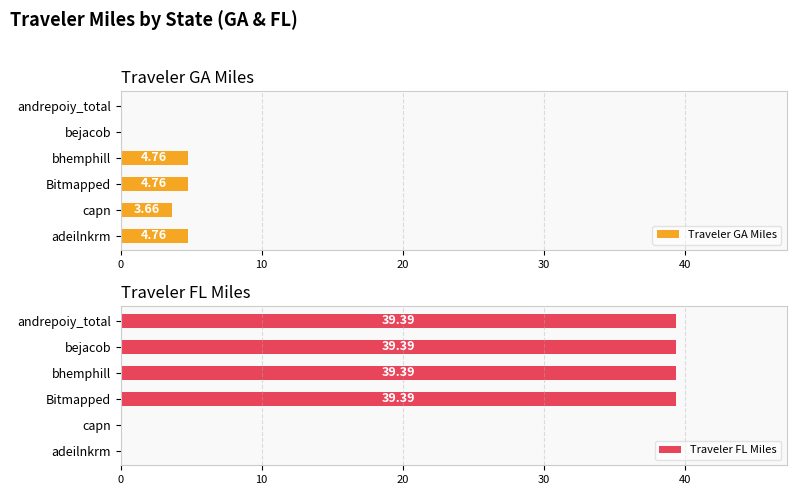

What is the difference between the Traveler GA Miles values at andrepoiy_total and bhemphill?

4.8